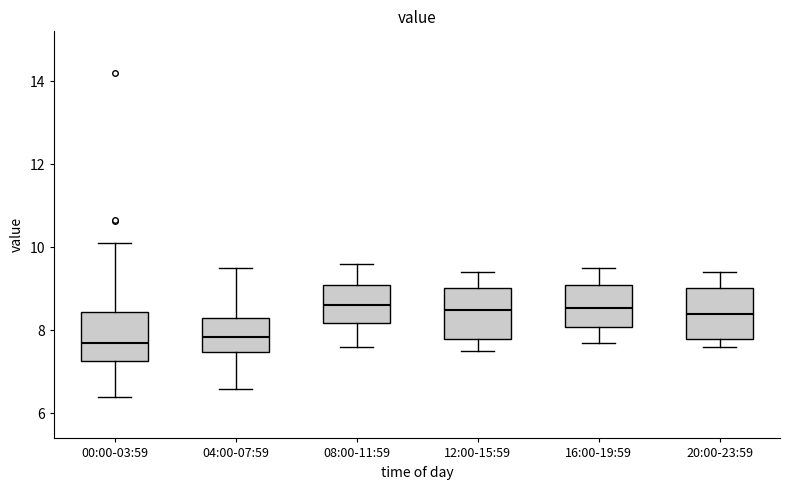

Reading left to right, transcribe this box plot: for each box, give where its median line is, the range the box spans, and where its two whiskers end, as read against the y-axis. The values are not printed on the chart, so give them approximately, as read against the axis.

00:00-03:59: median 7.8, box 7.2 to 8.4, whiskers 6.4 to 10.2
04:00-07:59: median 7.8, box 7.4 to 8.4, whiskers 6.6 to 9.6
08:00-11:59: median 8.6, box 8.2 to 9.2, whiskers 7.6 to 9.6
12:00-15:59: median 8.6, box 7.8 to 9.0, whiskers 7.6 to 9.4
16:00-19:59: median 8.6, box 8.0 to 9.2, whiskers 7.8 to 9.6
20:00-23:59: median 8.4, box 7.8 to 9.0, whiskers 7.6 to 9.4